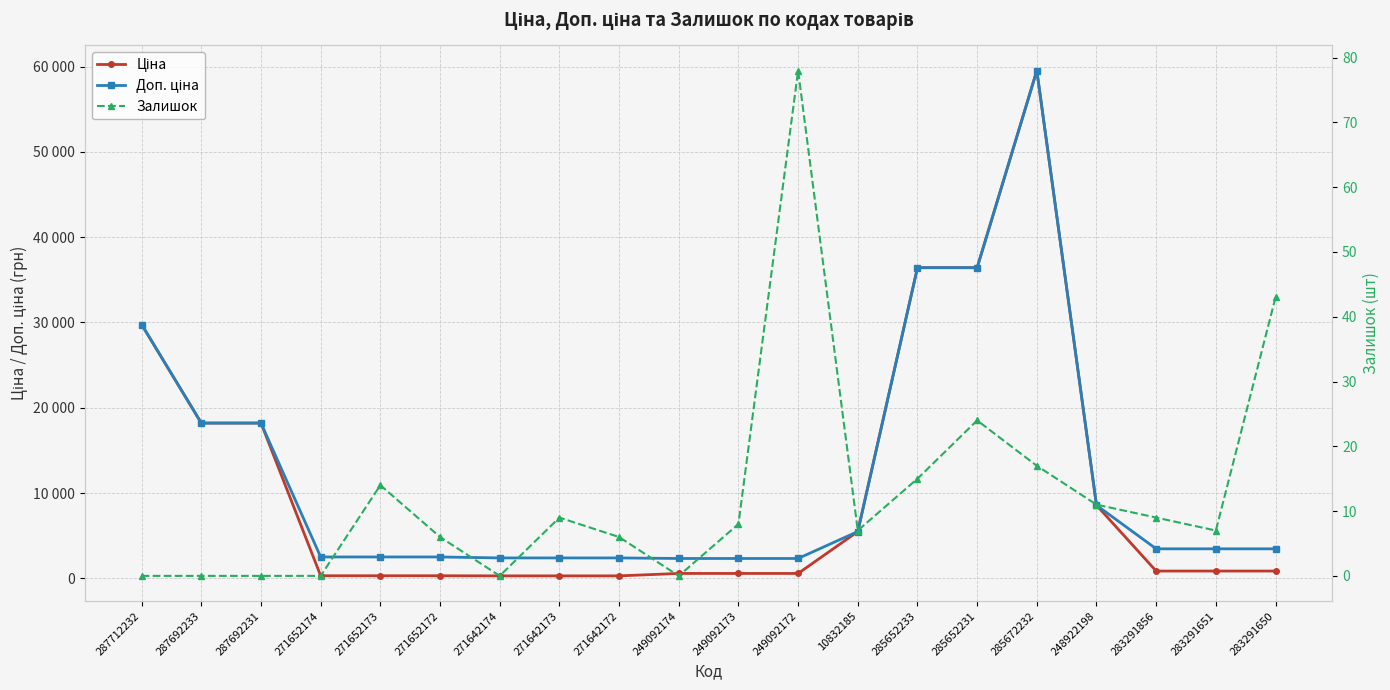

At which label does Ціна reach its peak?

285672232